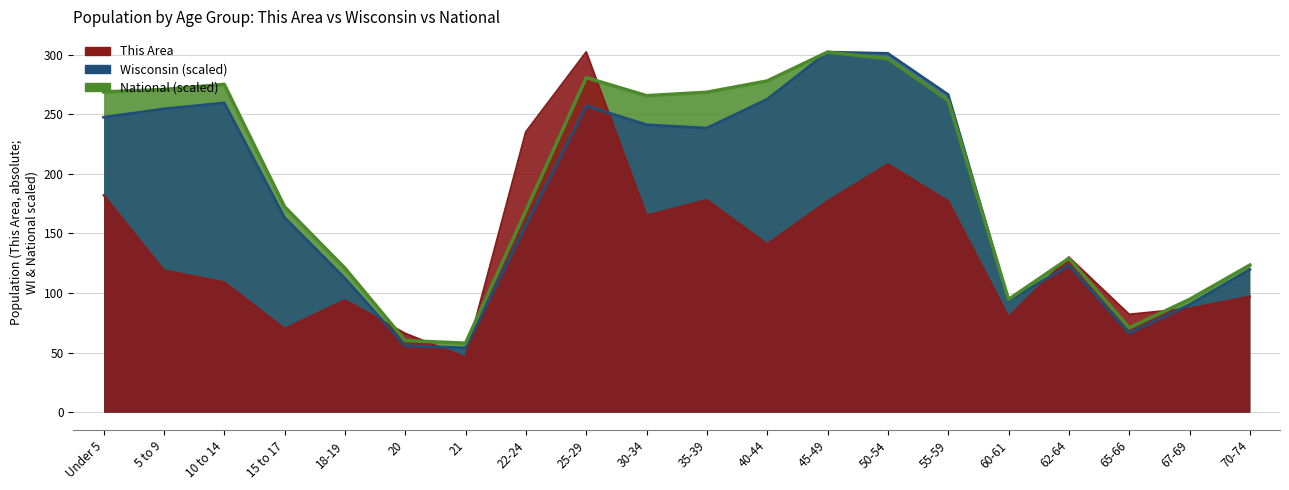

How many values in the This Area series exceed 130?

9